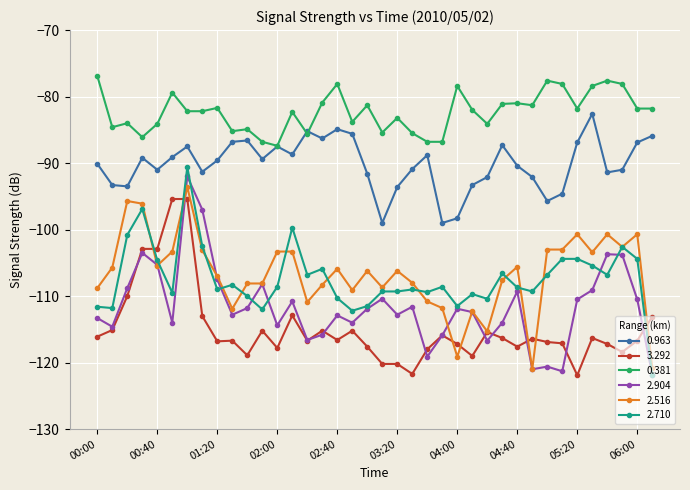

What is the highest value of the 0.963 series?

-82.6